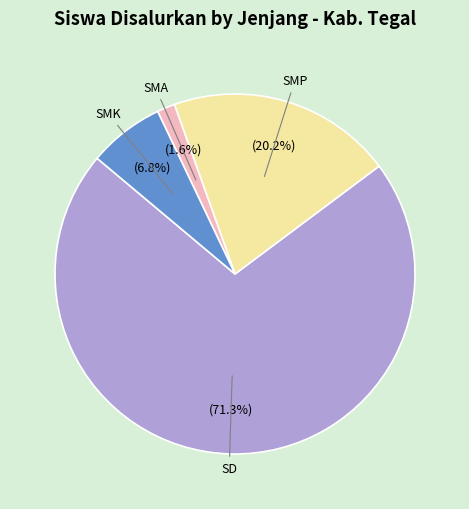

Is there a majority slice in this chart?

Yes